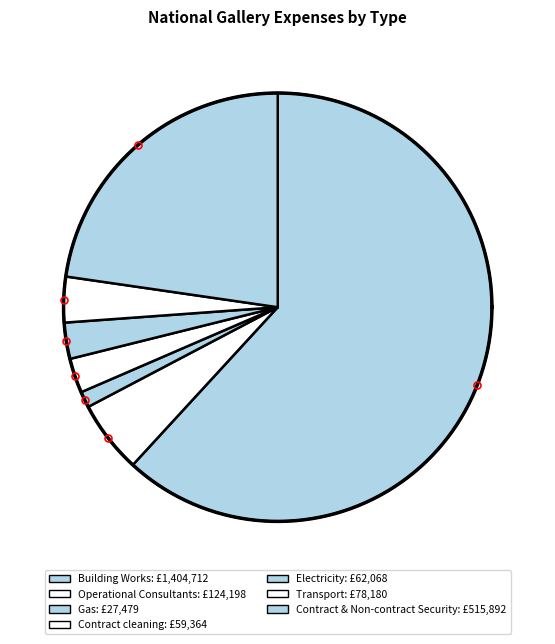

True or false: Contract cleaning accounts for 14% of the total.

False